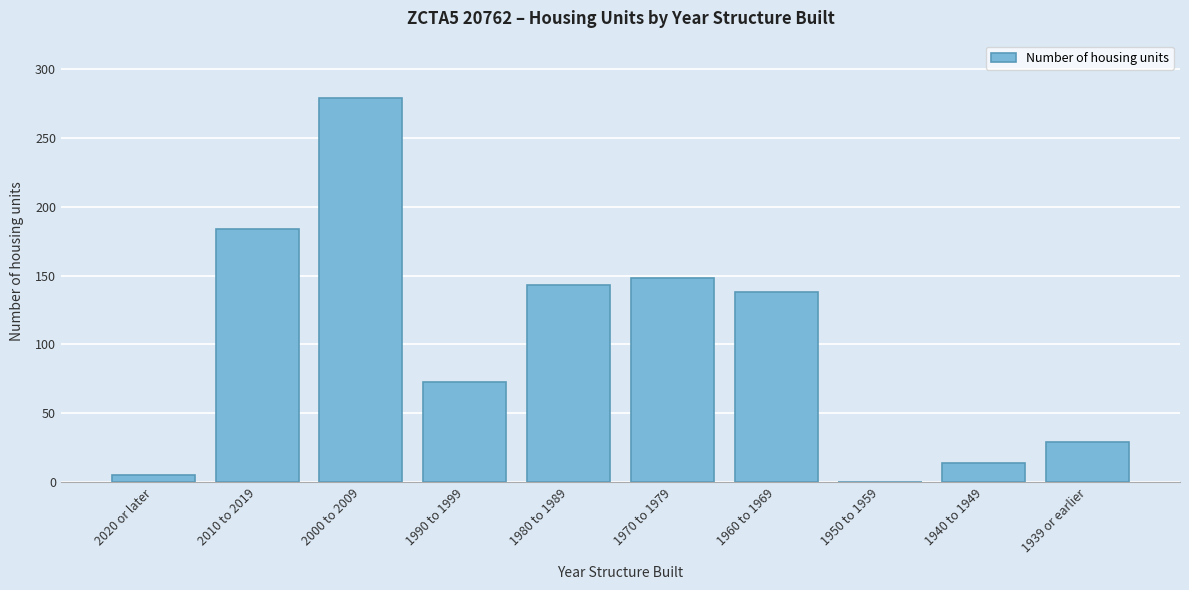

Reading left to right, extract all data points from this chart.

2020 or later=5	2010 to 2019=184	2000 to 2009=279	1990 to 1999=73	1980 to 1989=143	1970 to 1979=148	1960 to 1969=138	1950 to 1959=0	1940 to 1949=14	1939 or earlier=29